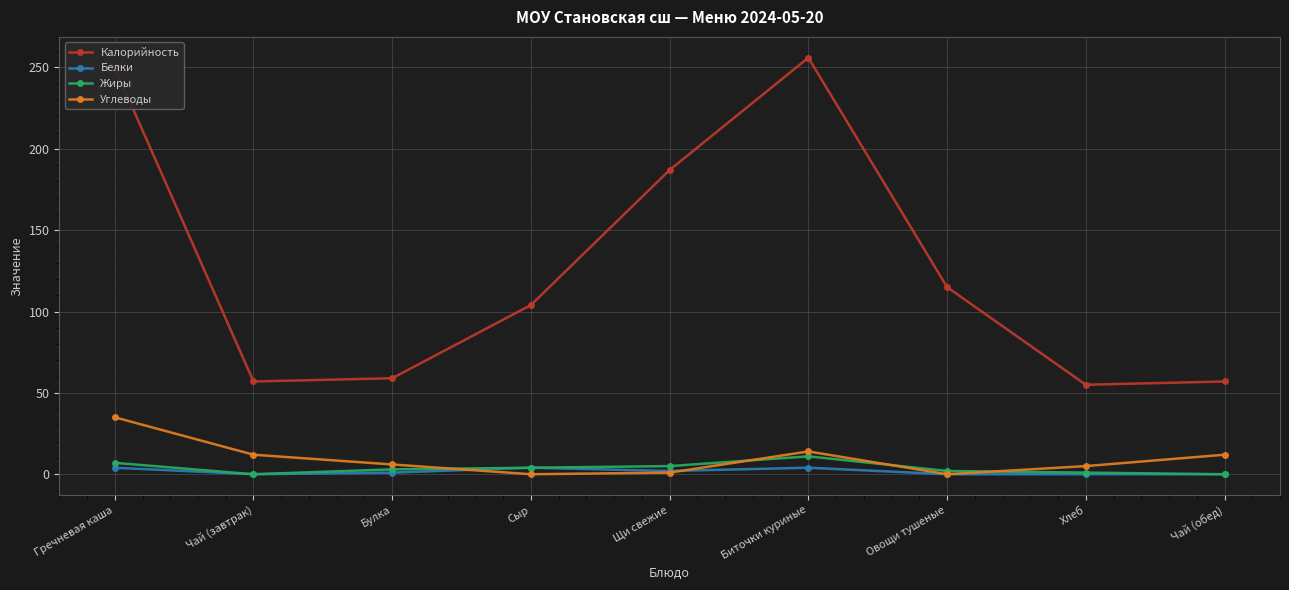

What is the total value across all series at Щи свежие?

195